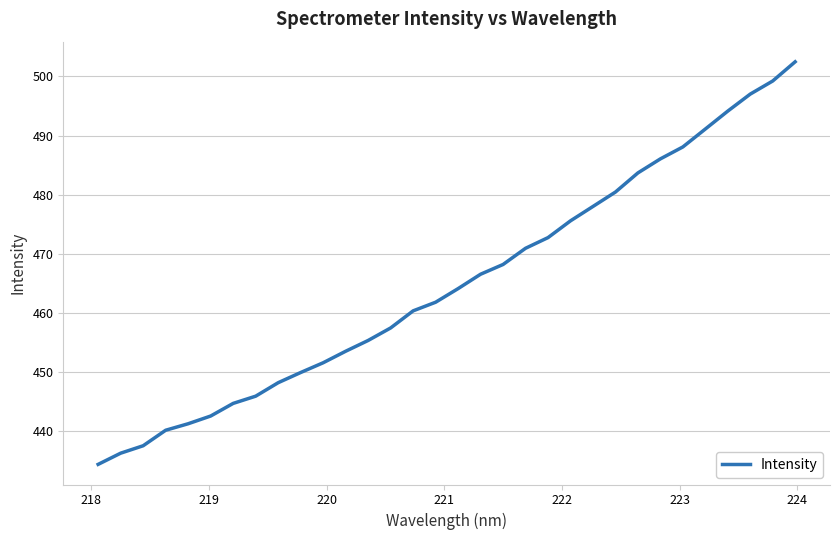

What is the minimum value shown in the chart?

434.3